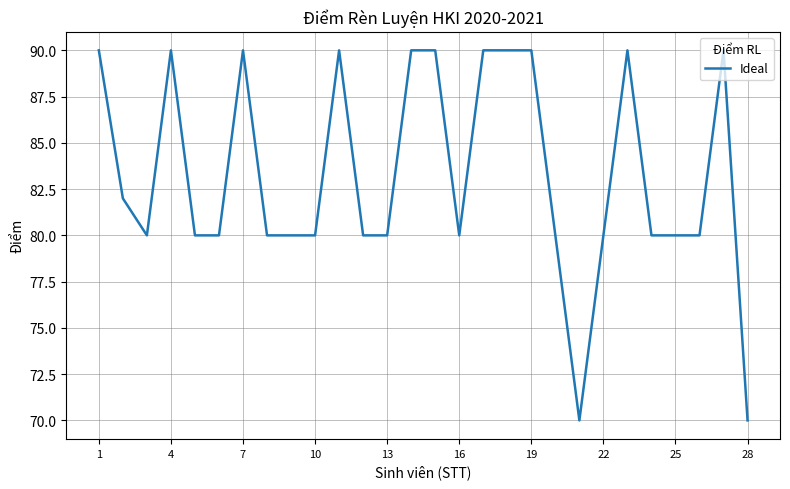

What is the maximum value shown in the chart?

90